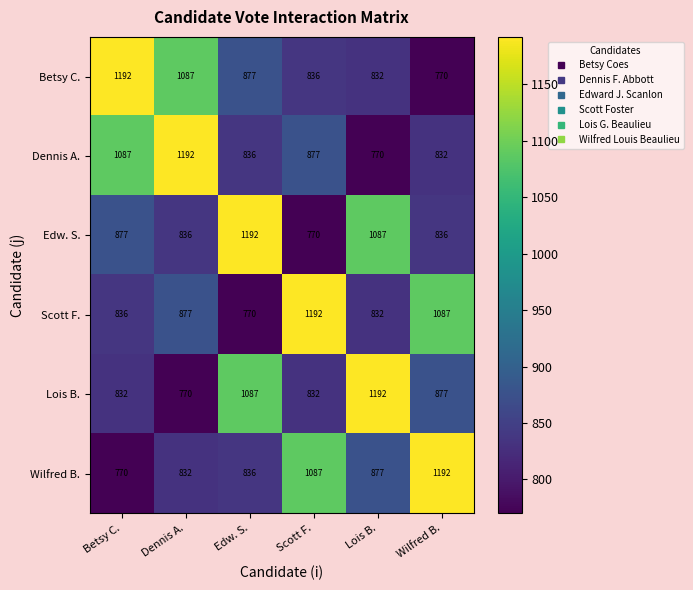

What is the maximum value for Dennis A.?

1192